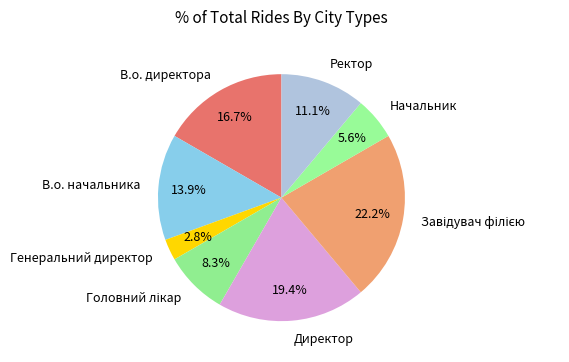

How much of the chart is everything except Генеральний директор?

97.2%